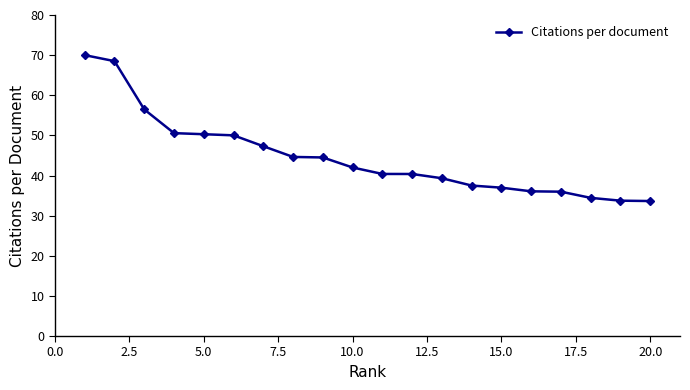

What is the value of the 2nd point from the left?

68.5